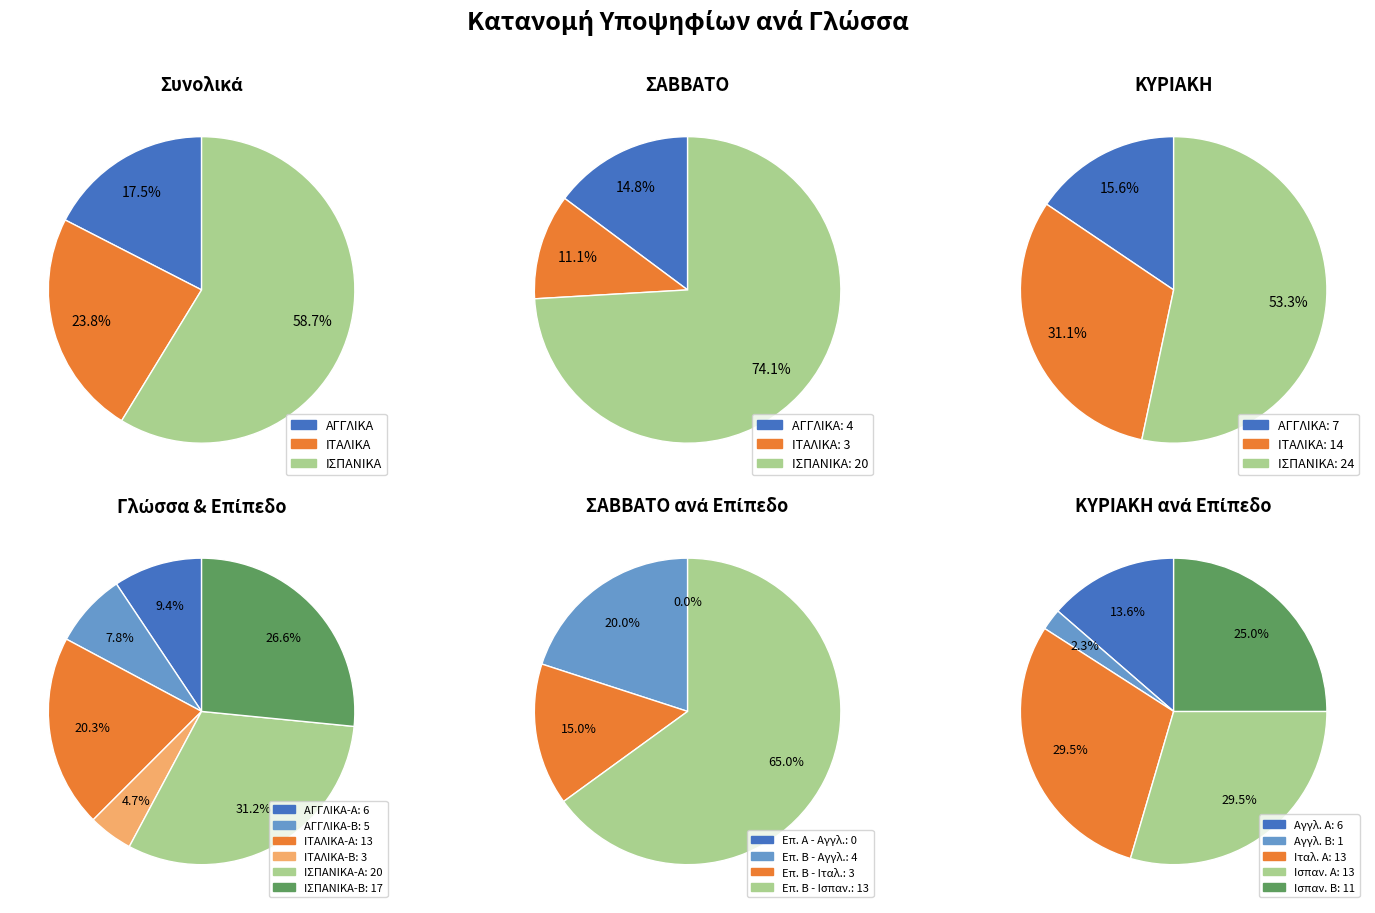

What portion of the pie excludes ΙΤΑΛΙΚΑ?

76.2%